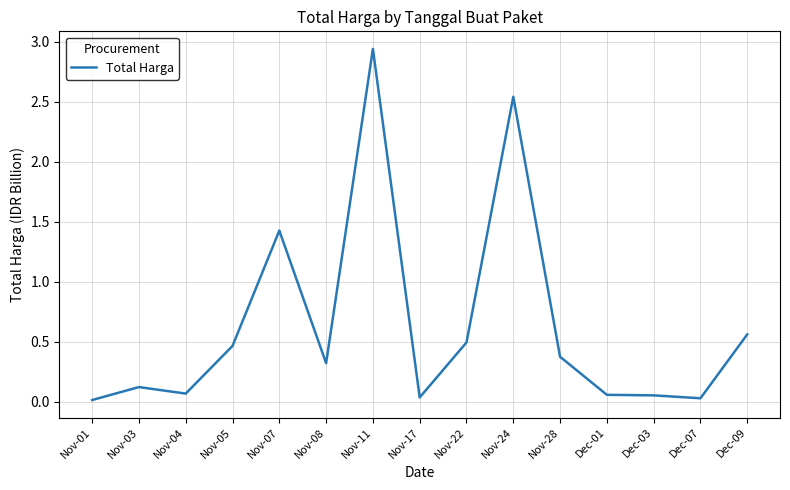

How many distinct data groups are displayed?

1